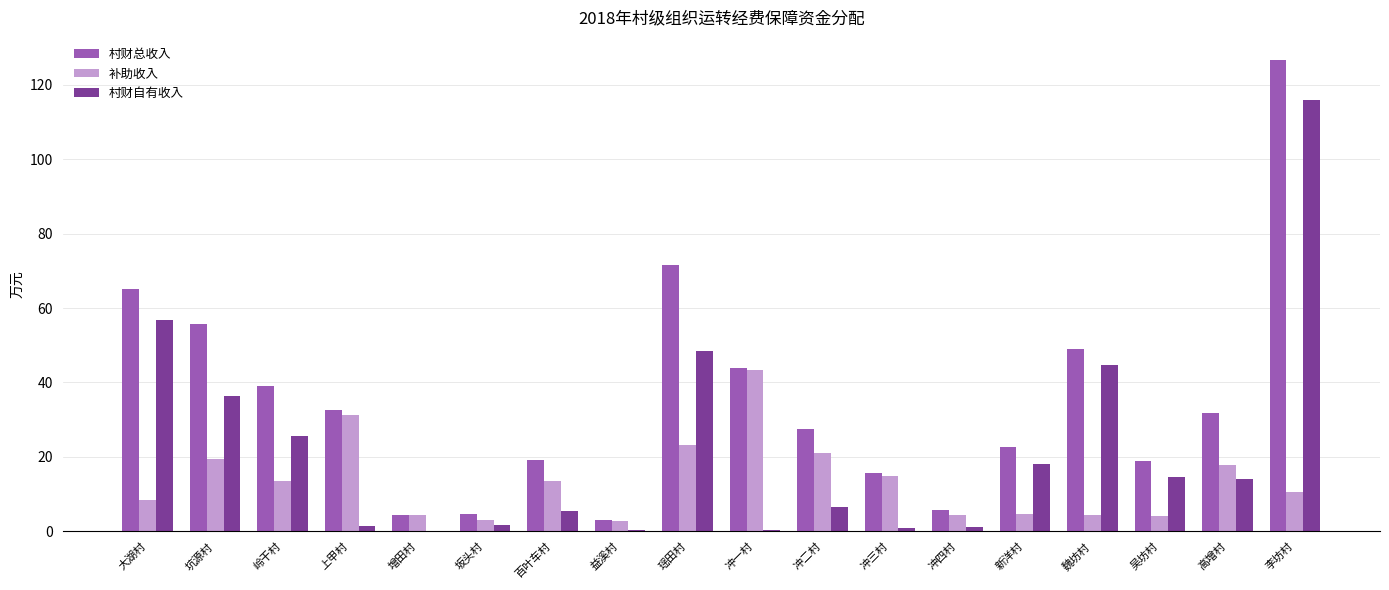

Are the bars grouped side by side (vs. stacked)?

Yes